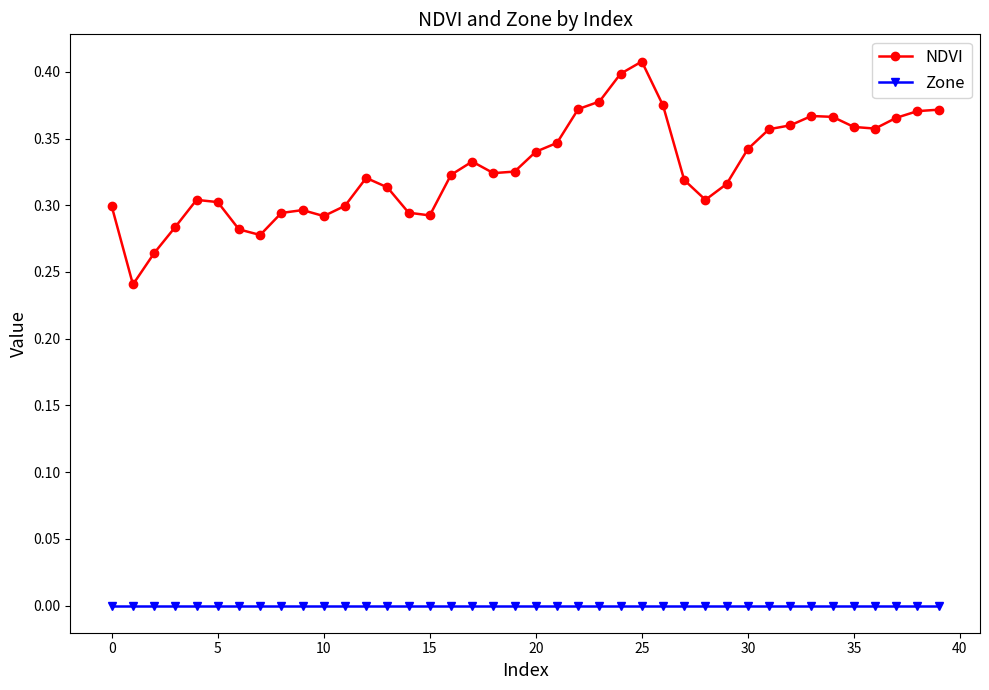

Rank the series by their average value, from highest to lowest.

NDVI, Zone